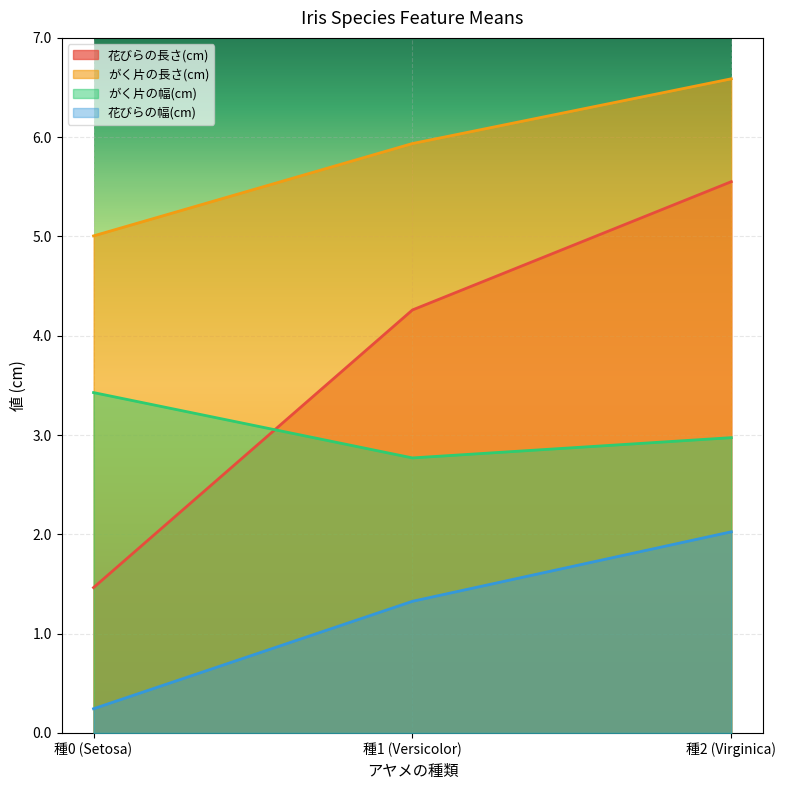

Reading left to right, list all the values displayed in this chart.

花びらの長さ(cm): 1.5	4.3	5.6
がく片の長さ(cm): 5.0	5.9	6.6
がく片の幅(cm): 3.4	2.8	3.0
花びらの幅(cm): 0.2	1.3	2.0